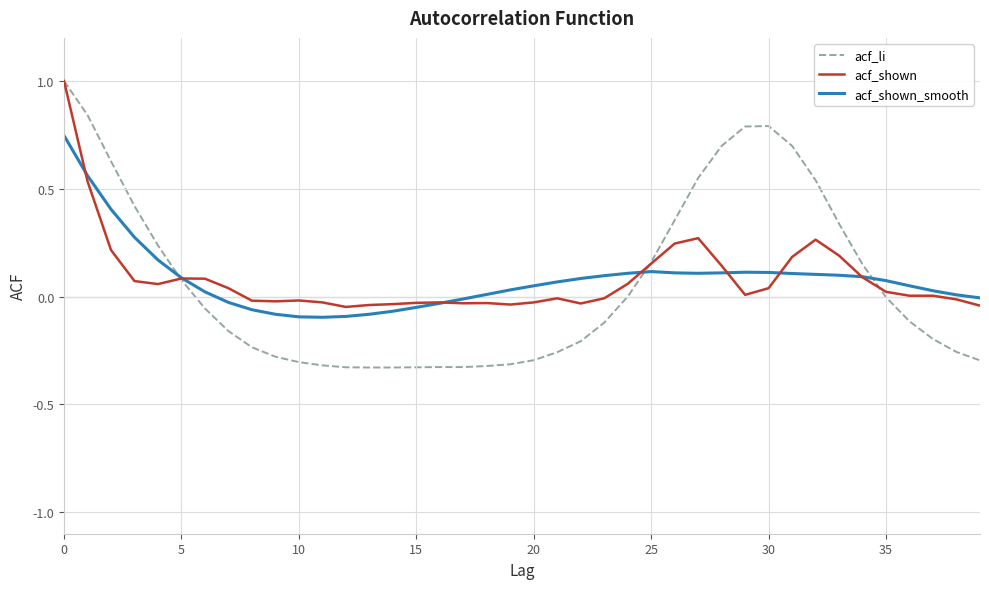

Count the number of data series in this chart.

3